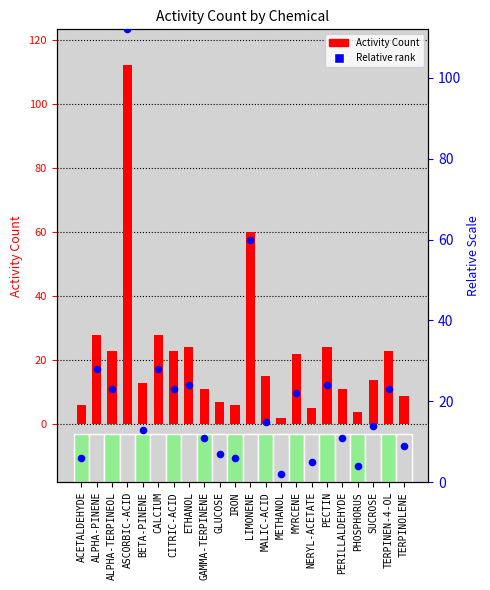

At which category is the sum across all series the highest?

ASCORBIC-ACID